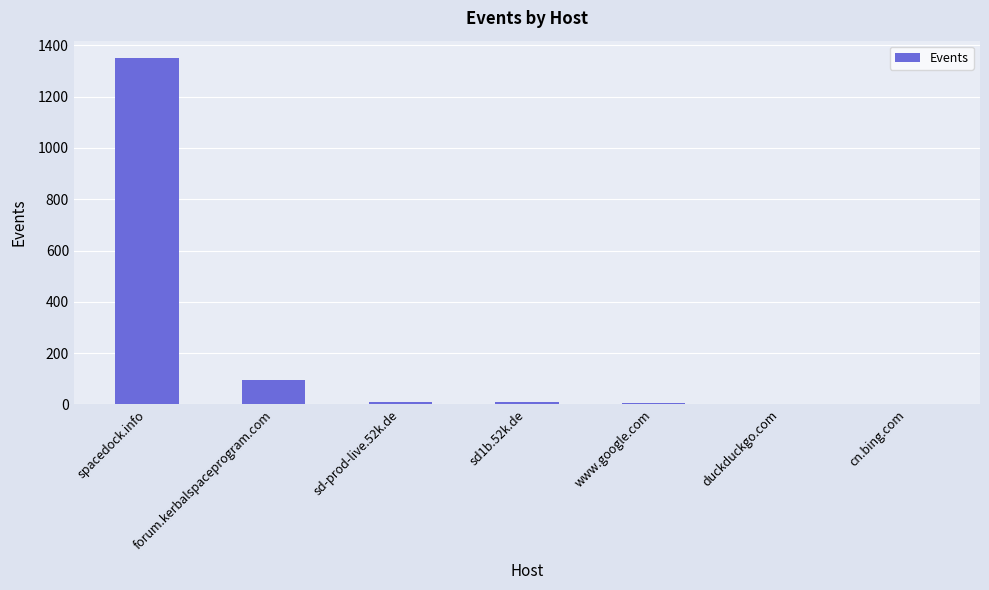

Between spacedock.info and sd-prod-live.52k.de, which is larger?

spacedock.info